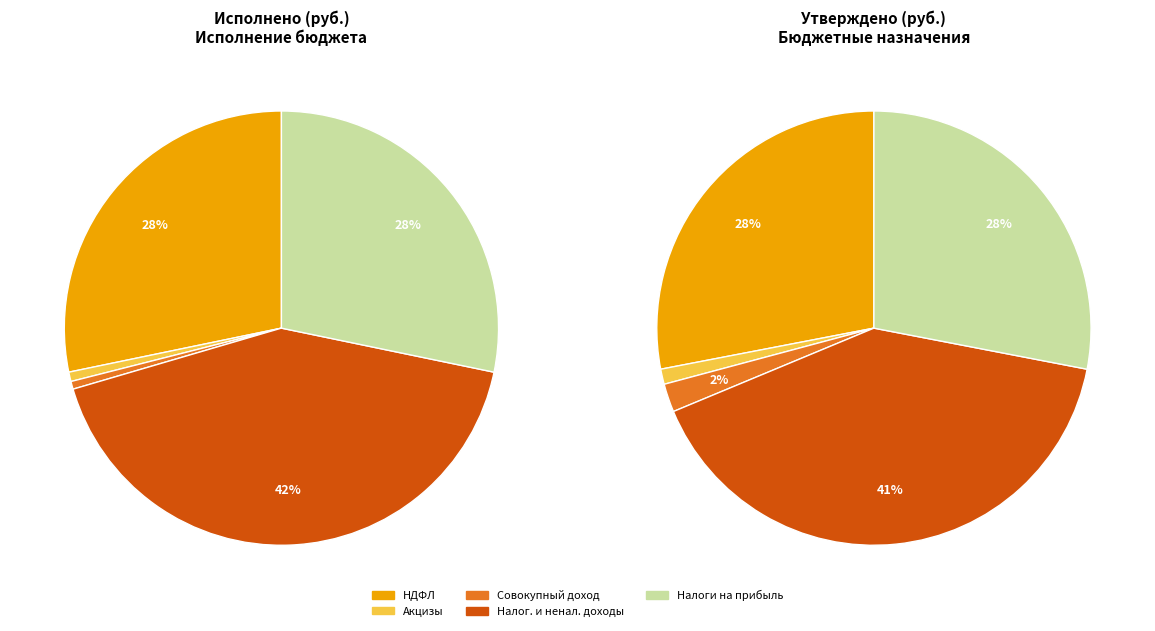

Does any single category account for the majority?

No